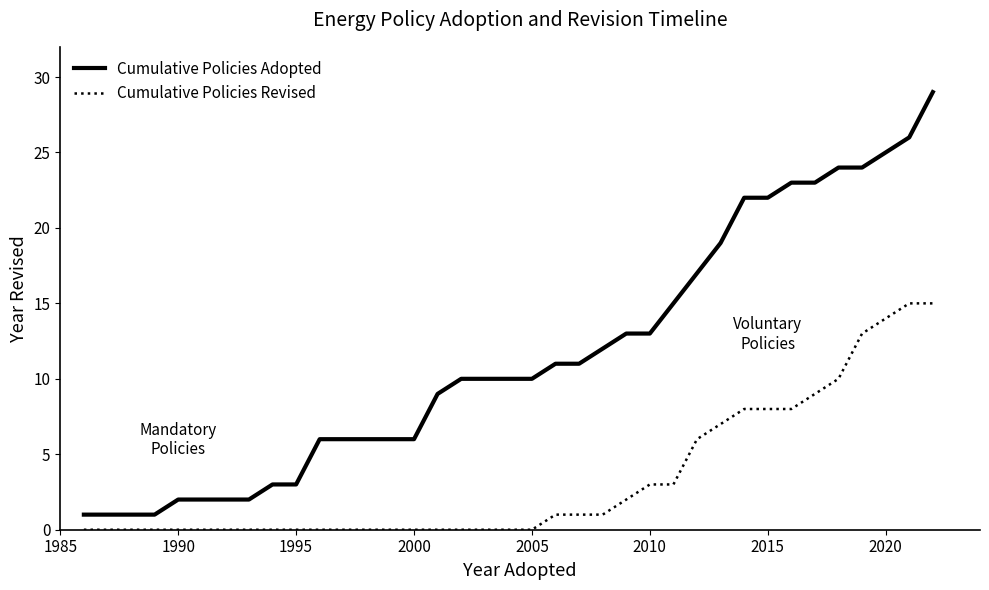

Count the number of categories in the chart.

37